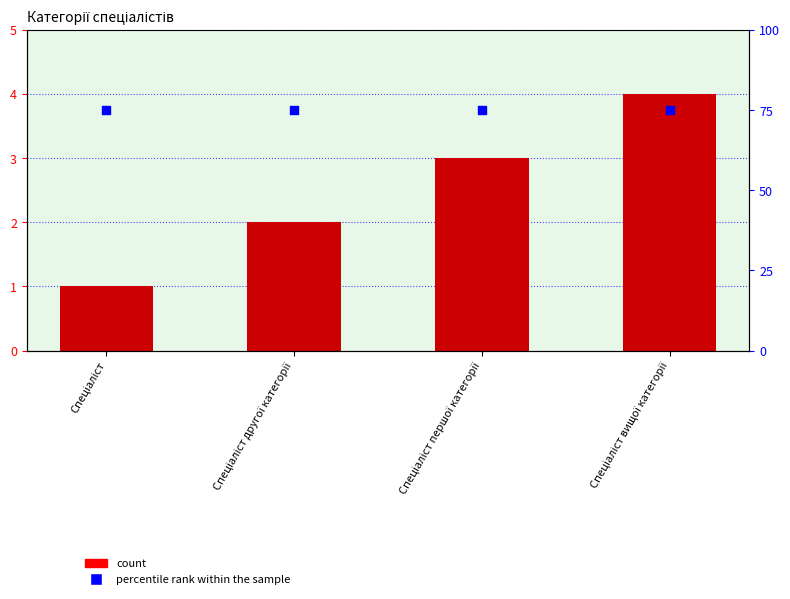

At how many categories does at least one series exceed 73?

4